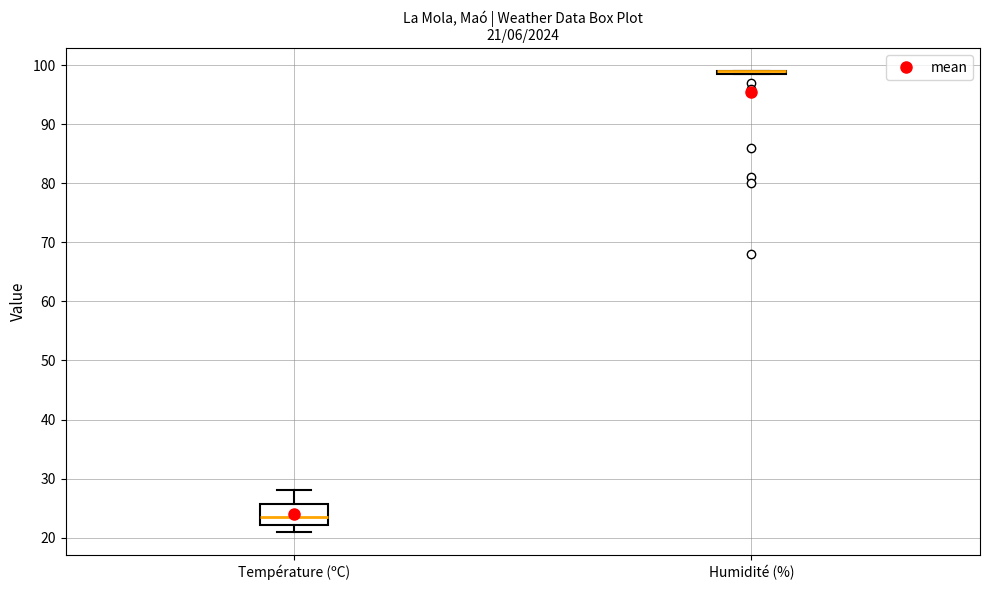

Which box is the tallest, from its lower edge to its upper edge?

Température (ºC)